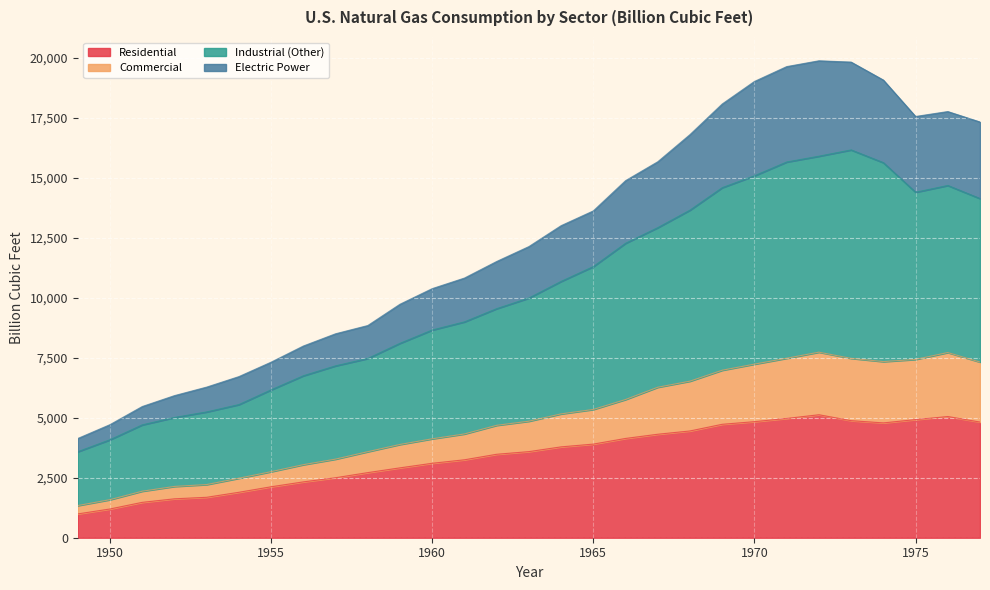

What is the total value across all series at 1970?

19018.5